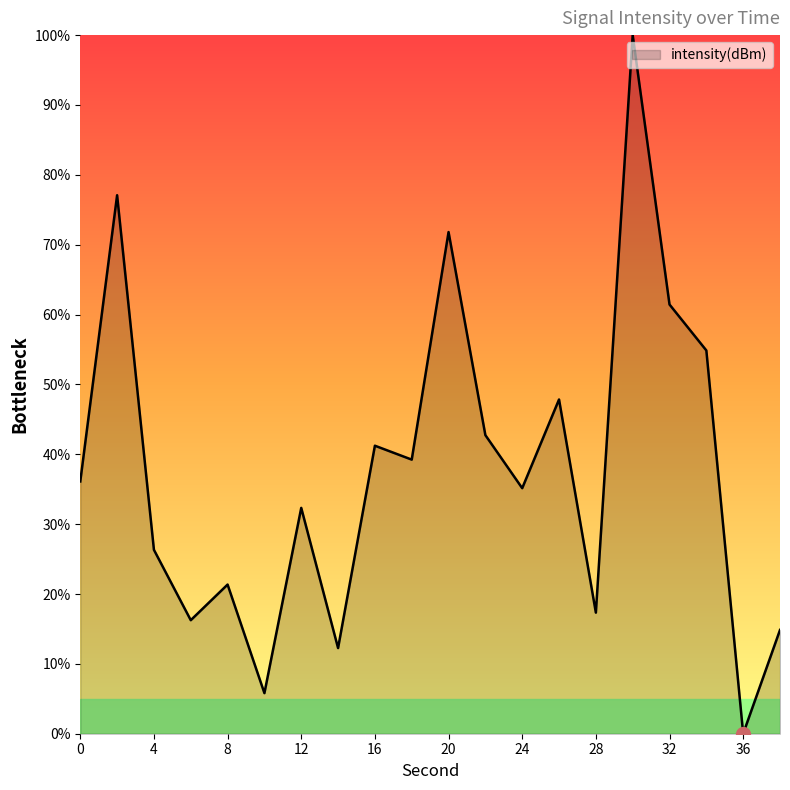

Does the chart have visible grid lines?

No